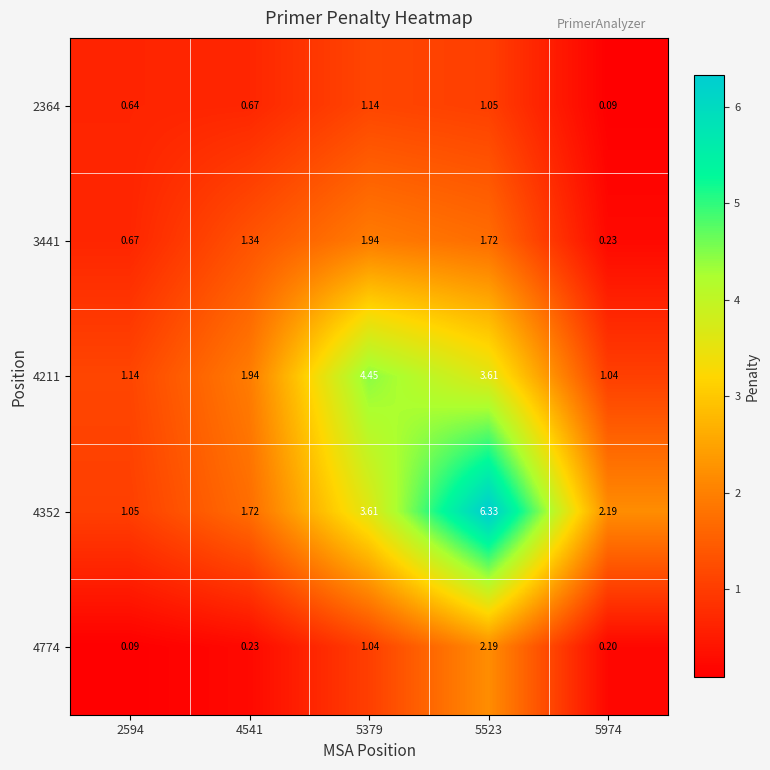

Is the value of 4211 at 5379 greater than the value of 2364 at 2594?

Yes